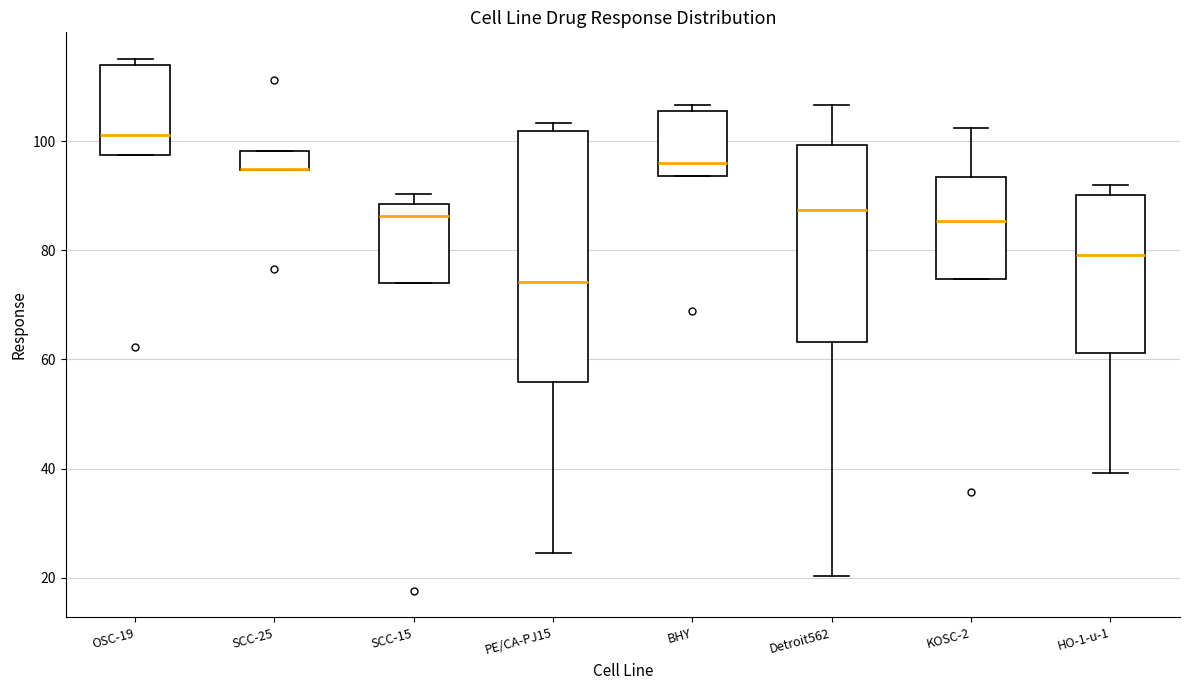

Where does the median line of the box for SCC-15 sit on the y-axis? The values are not printed on the chart, so give them approximately, as read against the axis.

86